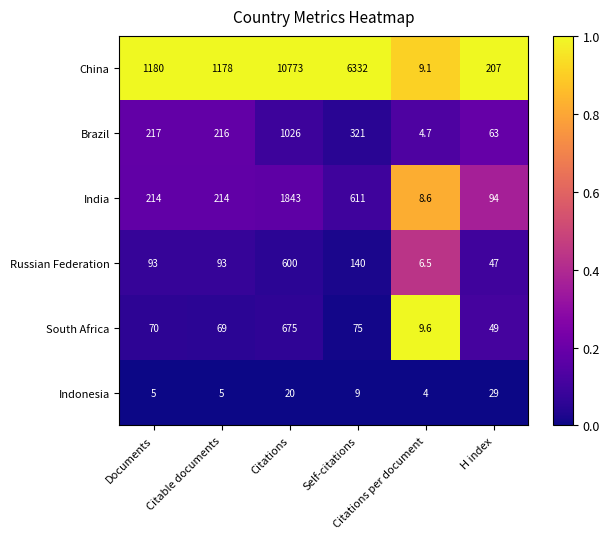

What is the spread (max minus min) of values at Citable documents?

1173.0